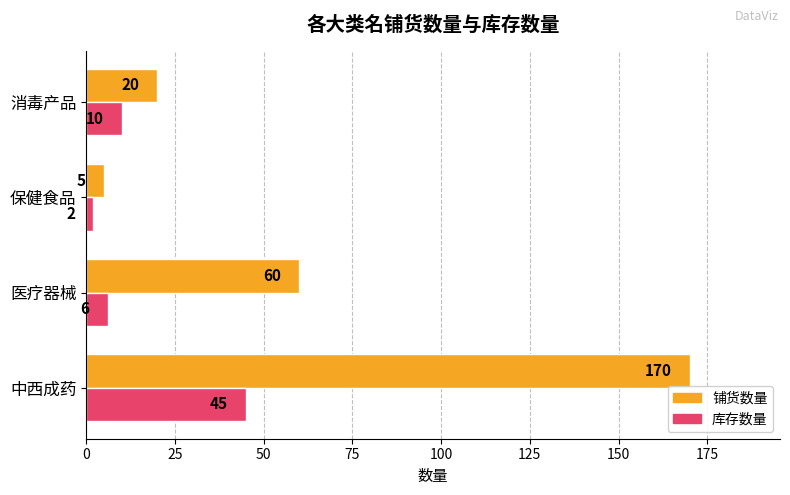

The value of 铺货数量 at 医疗器械 is 92. True or false?

False